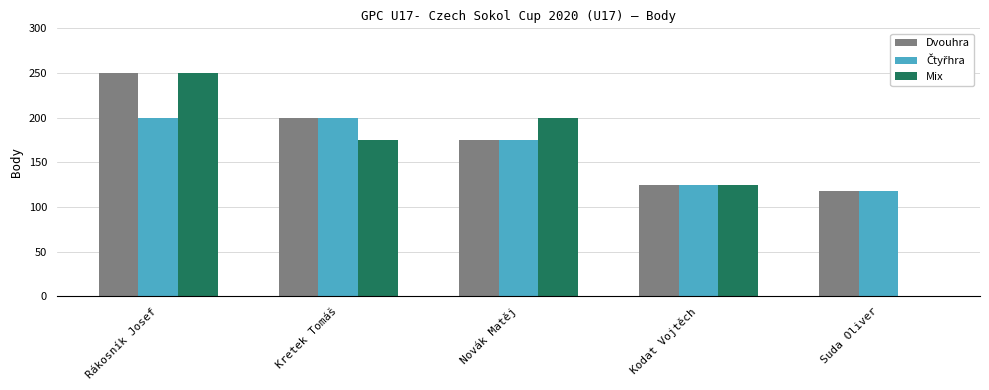

What is the approximate value of Dvouhra at Kretek Tomáš, to the nearest 50?

200